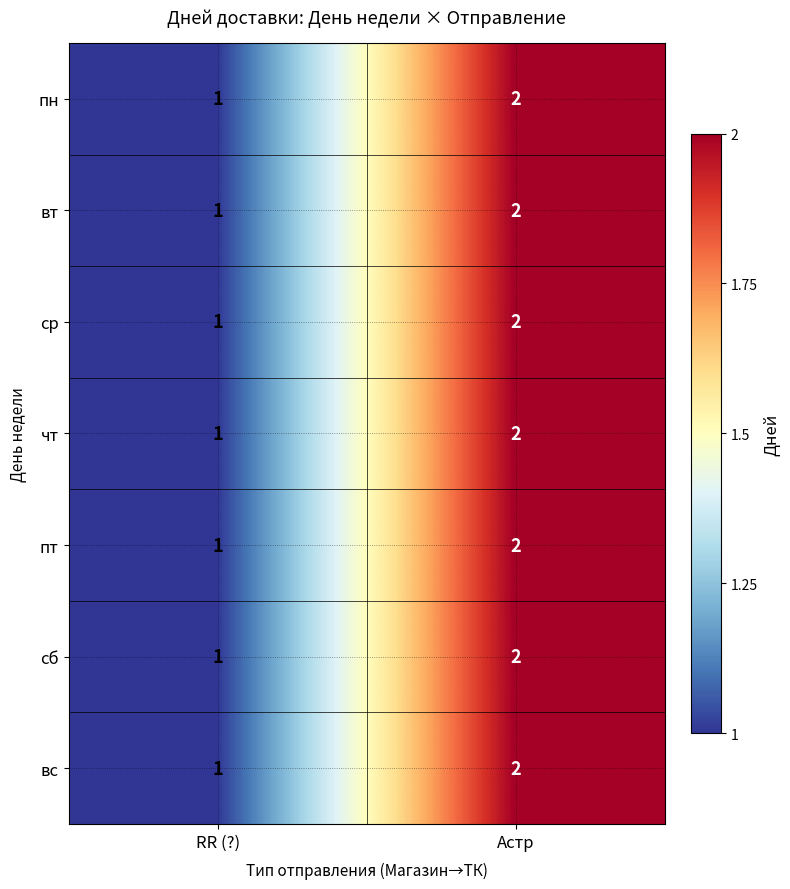

At which label is чт closest to 1?

RR (?)